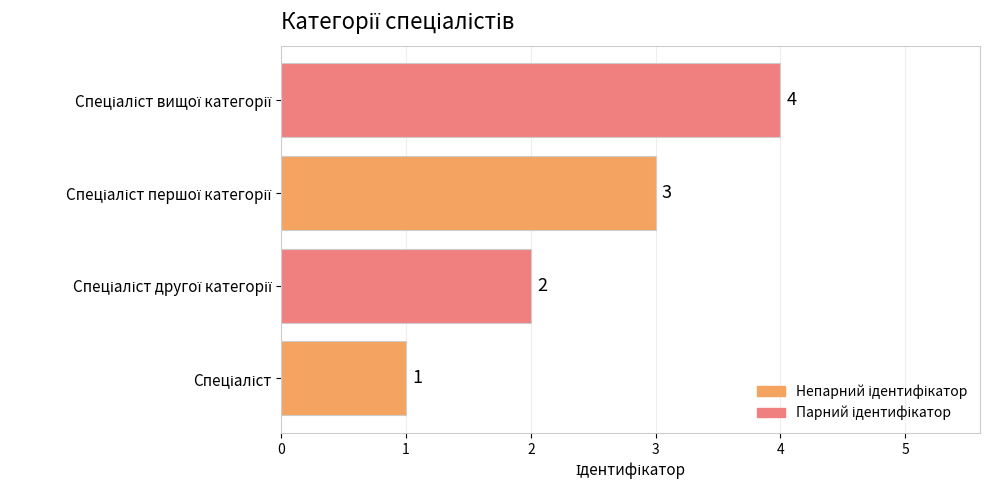

How many values are between 2 and 4?

3